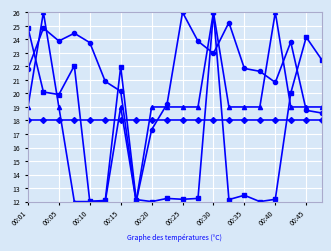

What is the smallest value displayed?

12.0